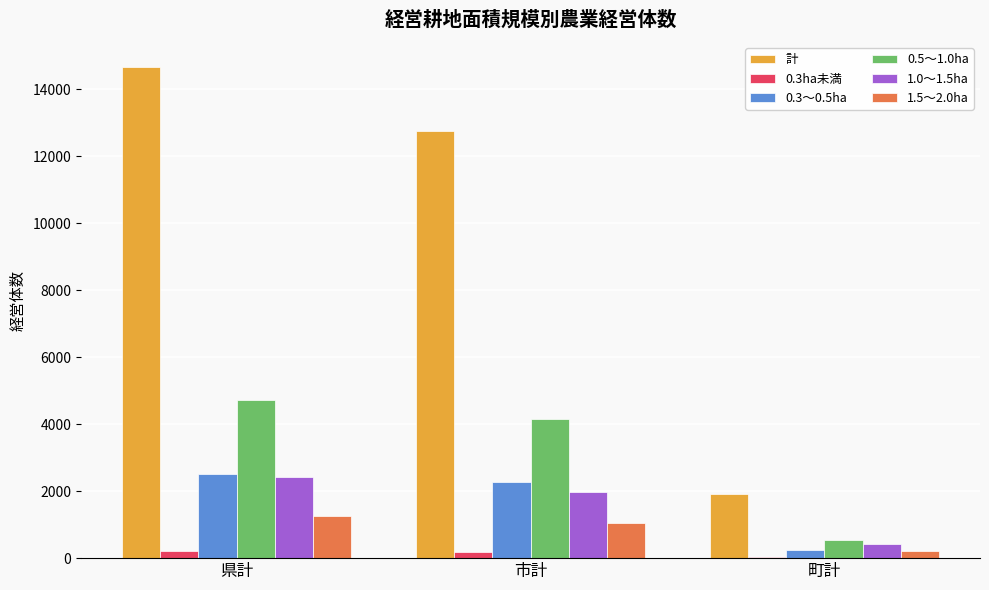

What is the sum of all 1.0～1.5ha values?

4824